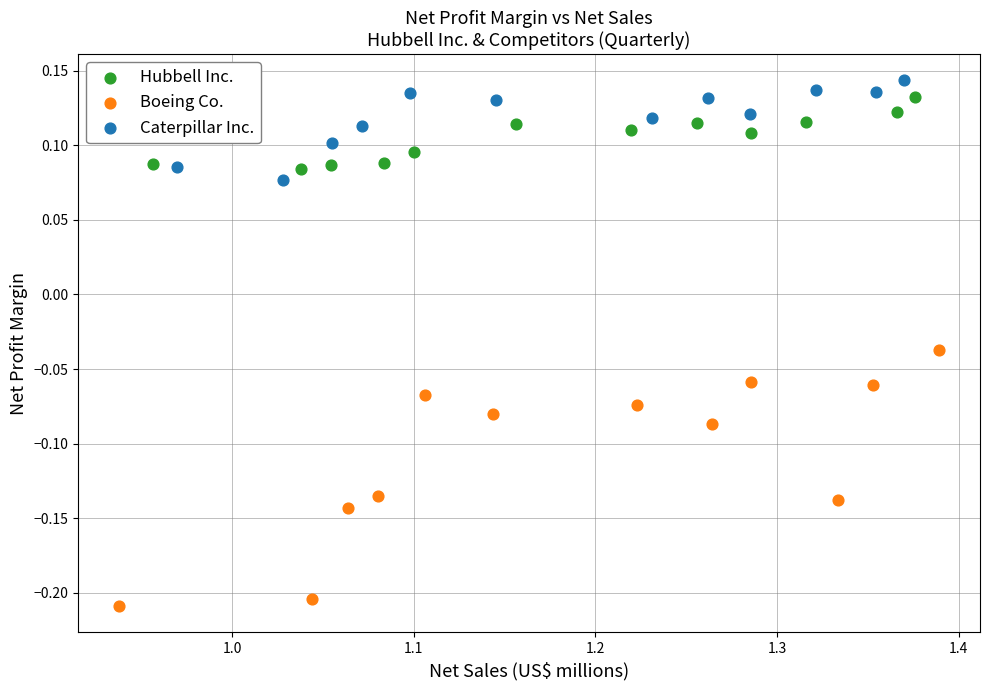

What are all the series names shown in the legend?

Hubbell Inc., Boeing Co., Caterpillar Inc.